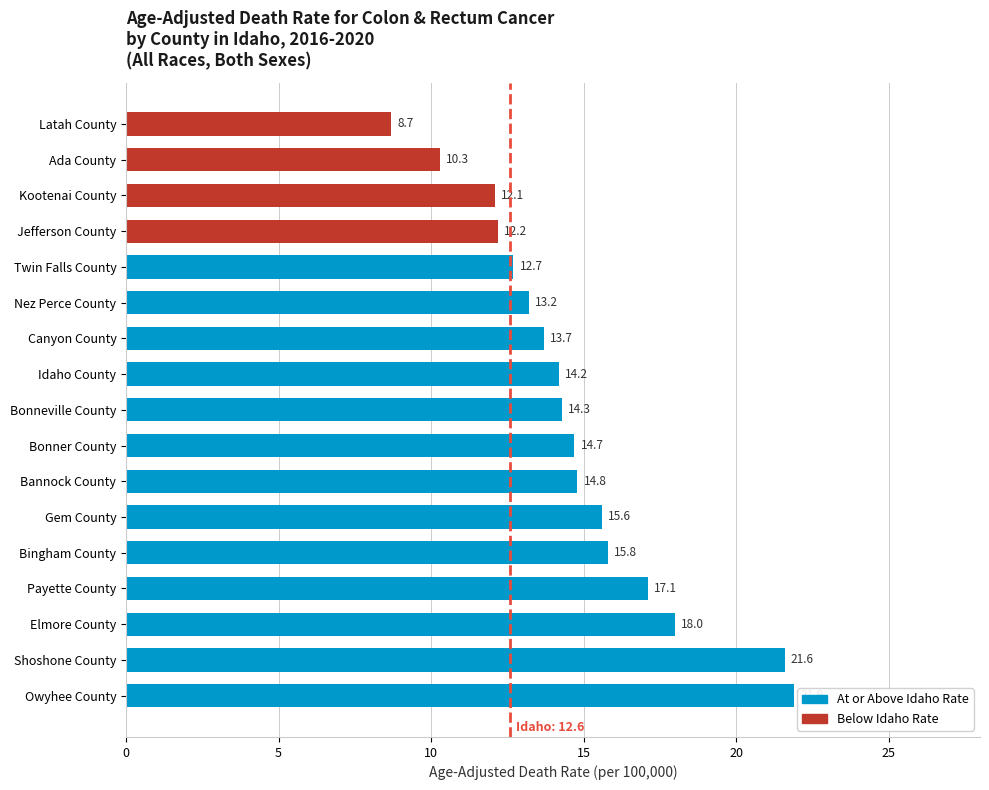

What is the sum of all values?

250.9